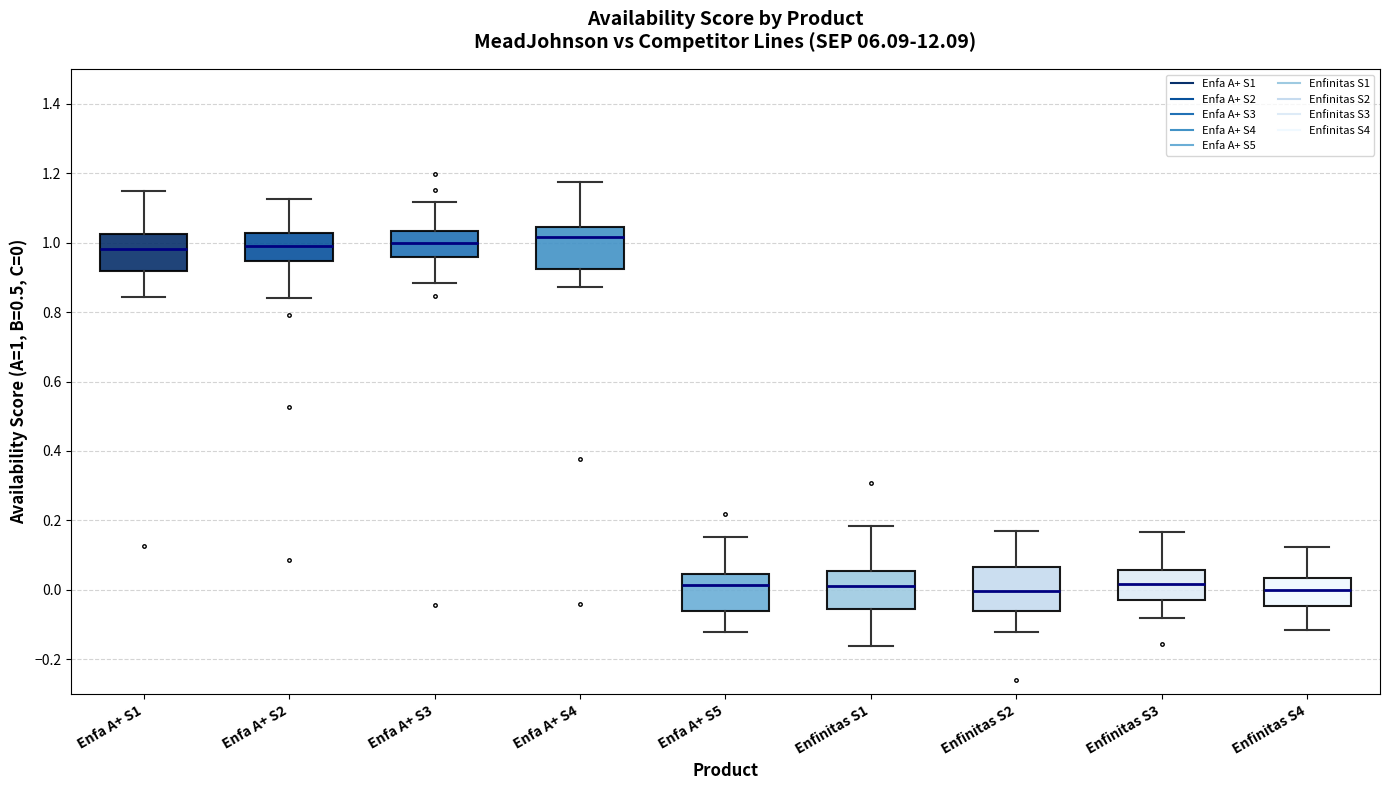

Where is the upper edge of the box for Enfa A+ S5 on the y-axis? The values are not printed on the chart, so give them approximately, as read against the axis.

0.04